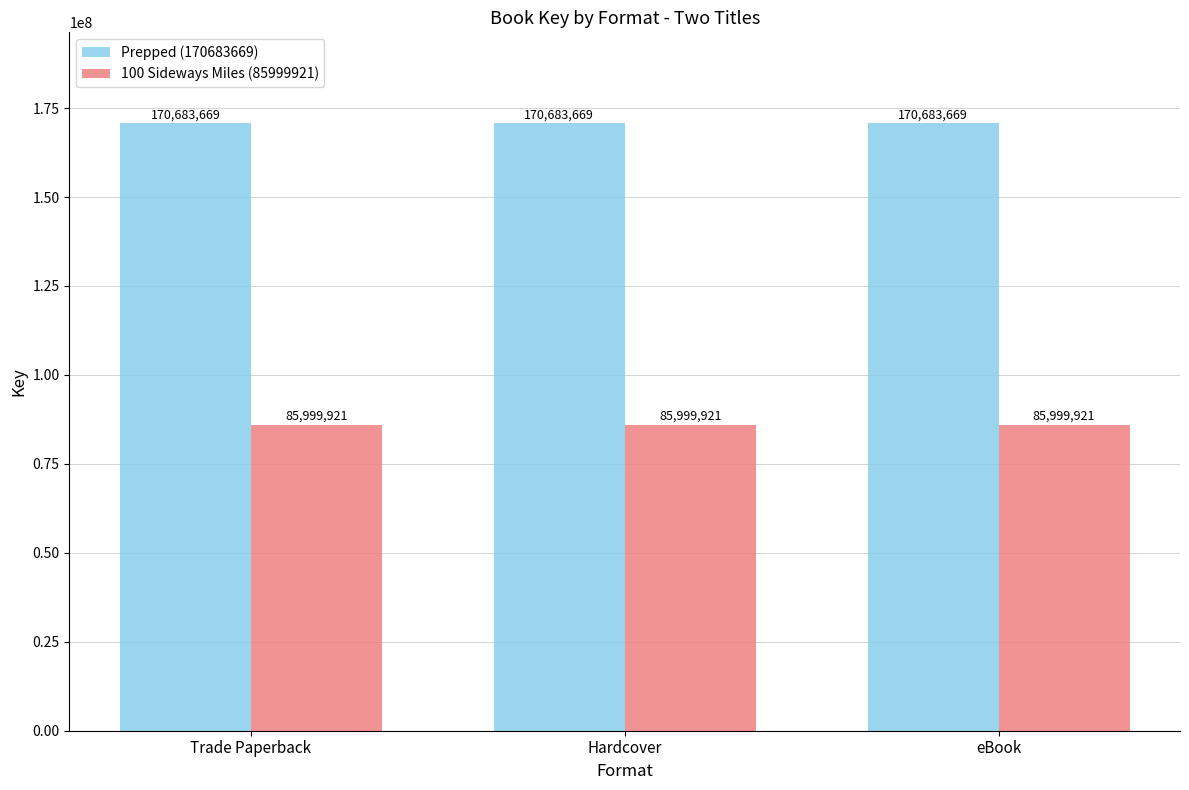

What is the maximum value for 100 Sideways Miles (85999921)?

85999921